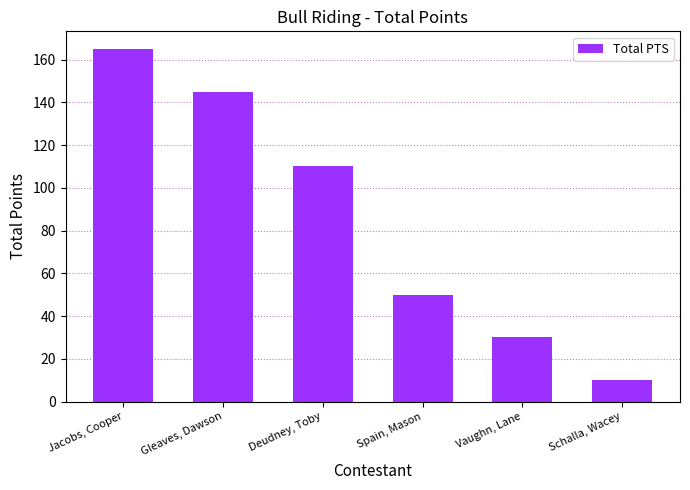

List the labels in order of value, largest first.

Jacobs, Cooper, Gleaves, Dawson, Deudney, Toby, Spain, Mason, Vaughn, Lane, Schalla, Wacey